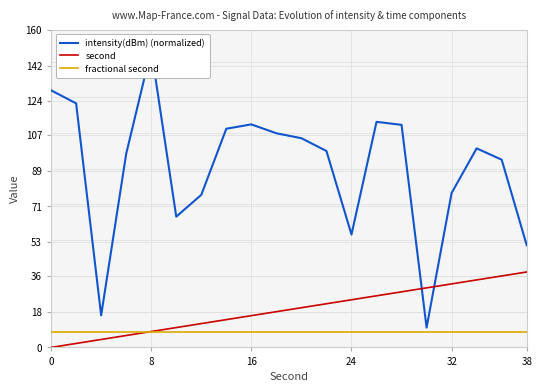

The value of second at 24 is 13. True or false?

False